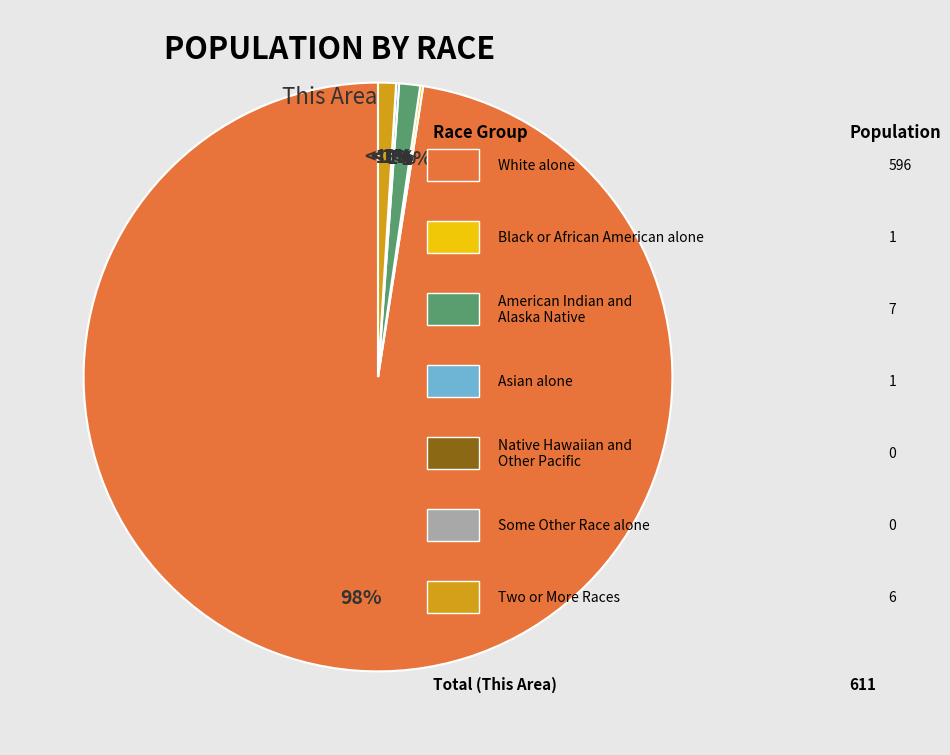

Is it true that Two or More Races is 11% of the pie?

False